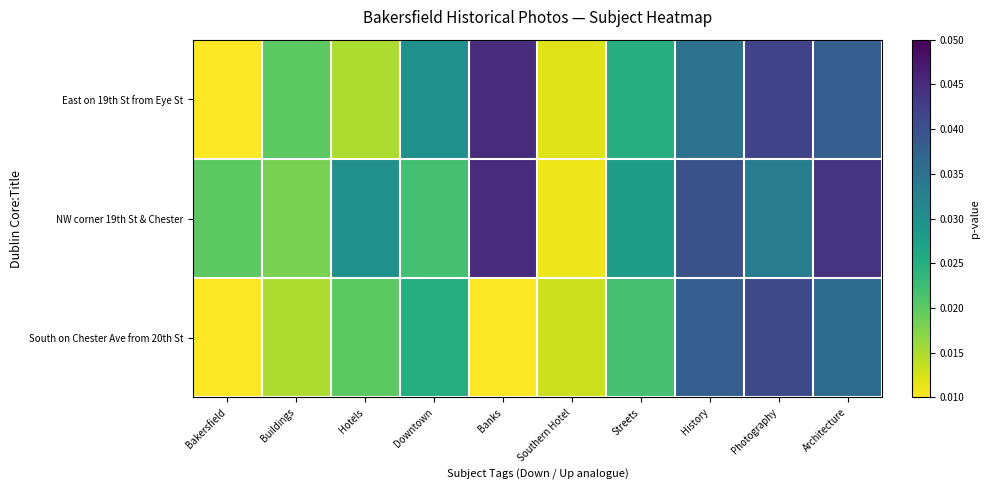

Which has a higher value, History or Downtown?

History